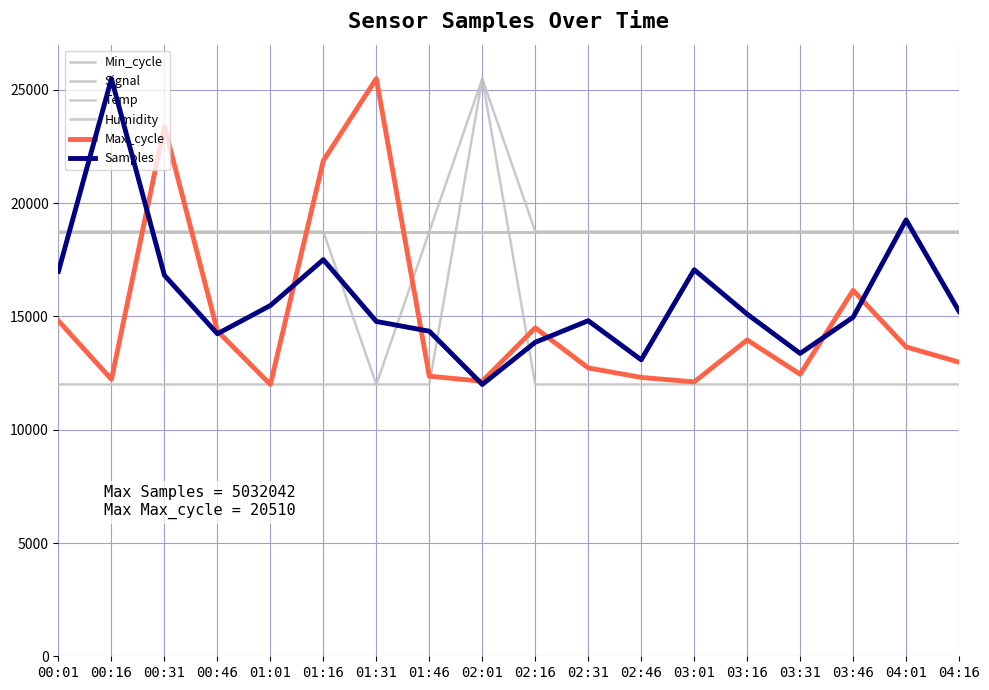

Does the chart have visible grid lines?

Yes